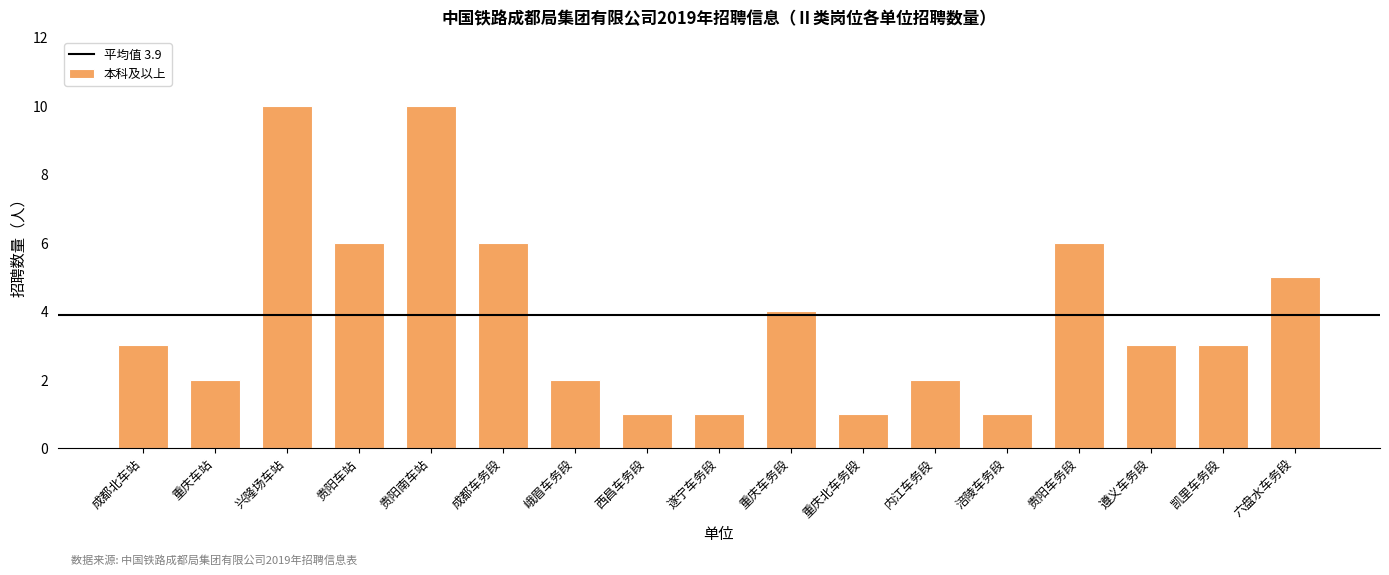

How many values are between 2 and 6?

11